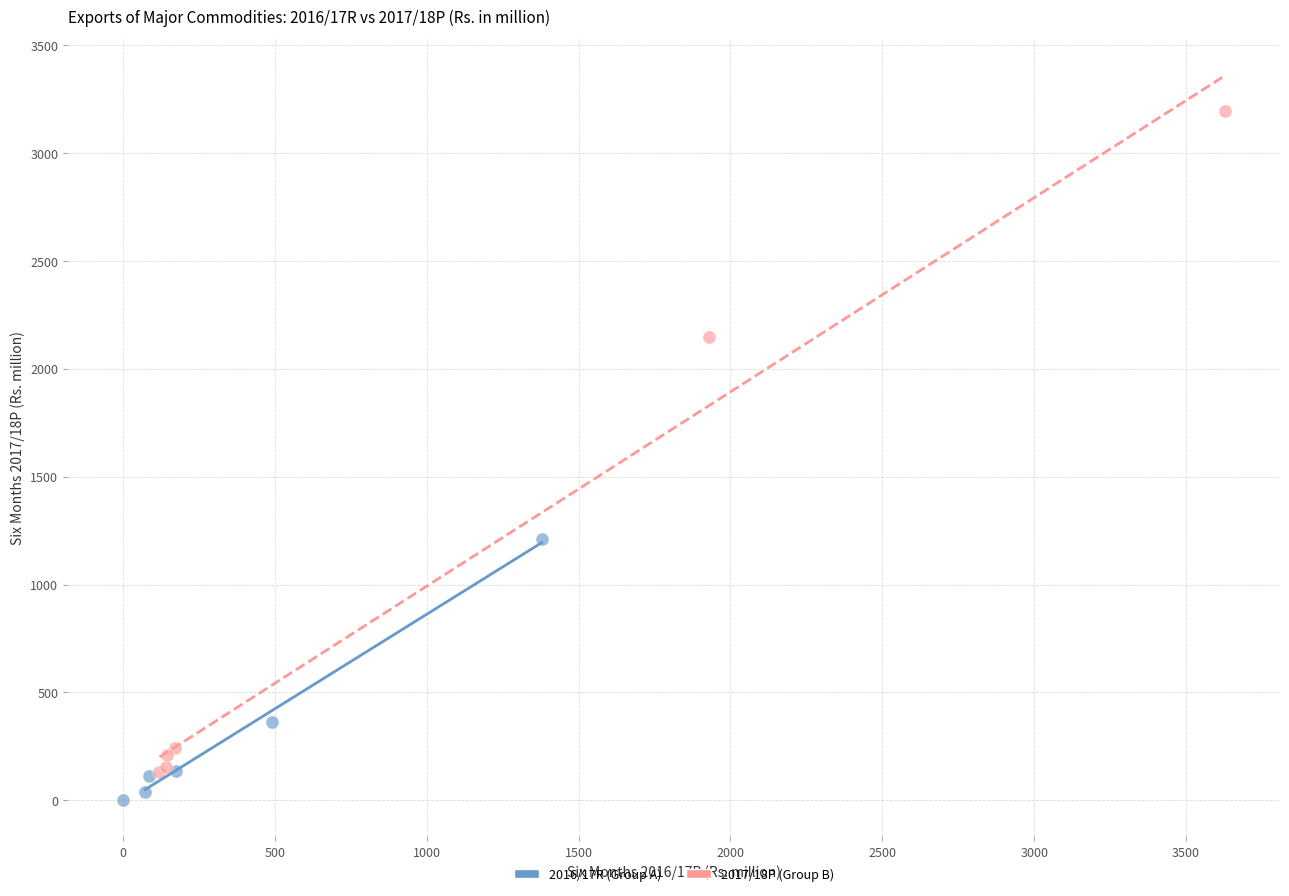

Which series reaches the maximum Y coordinate?

2017/18P (Group B)